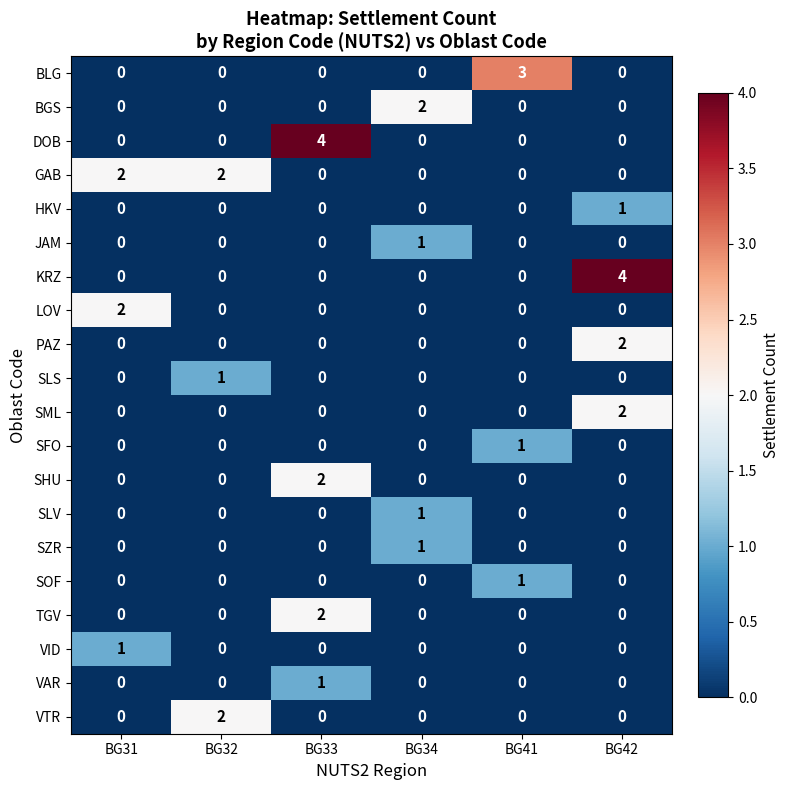

The TGV series shows 0 at BG32. True or false?

True